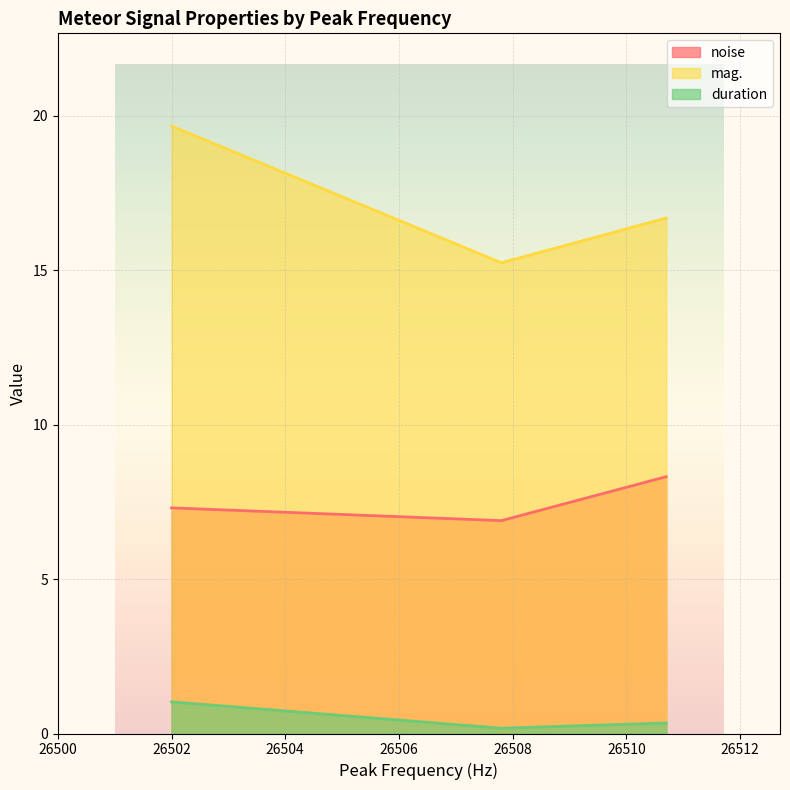

What is the highest value of the mag. series?

19.7